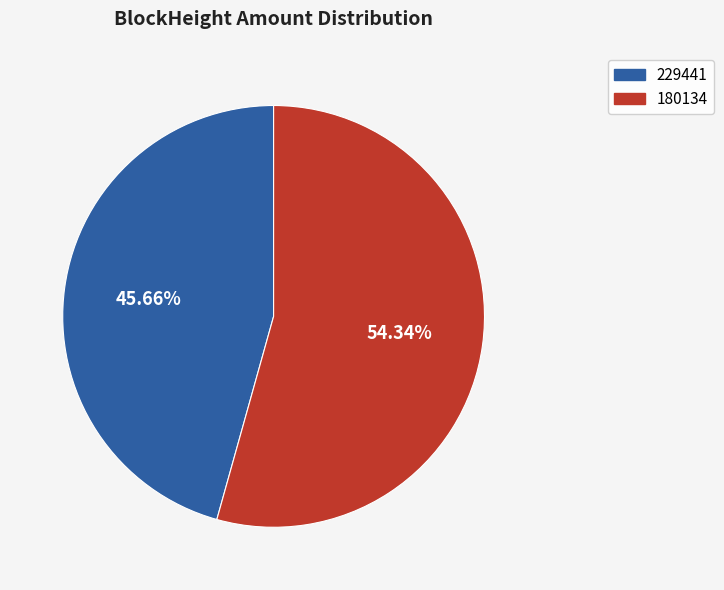

What is the smallest slice in the pie chart?

229441